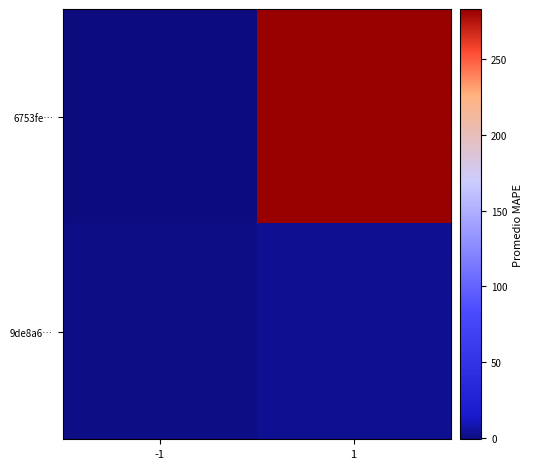

Which series has the widest spread of values?

6753fe…